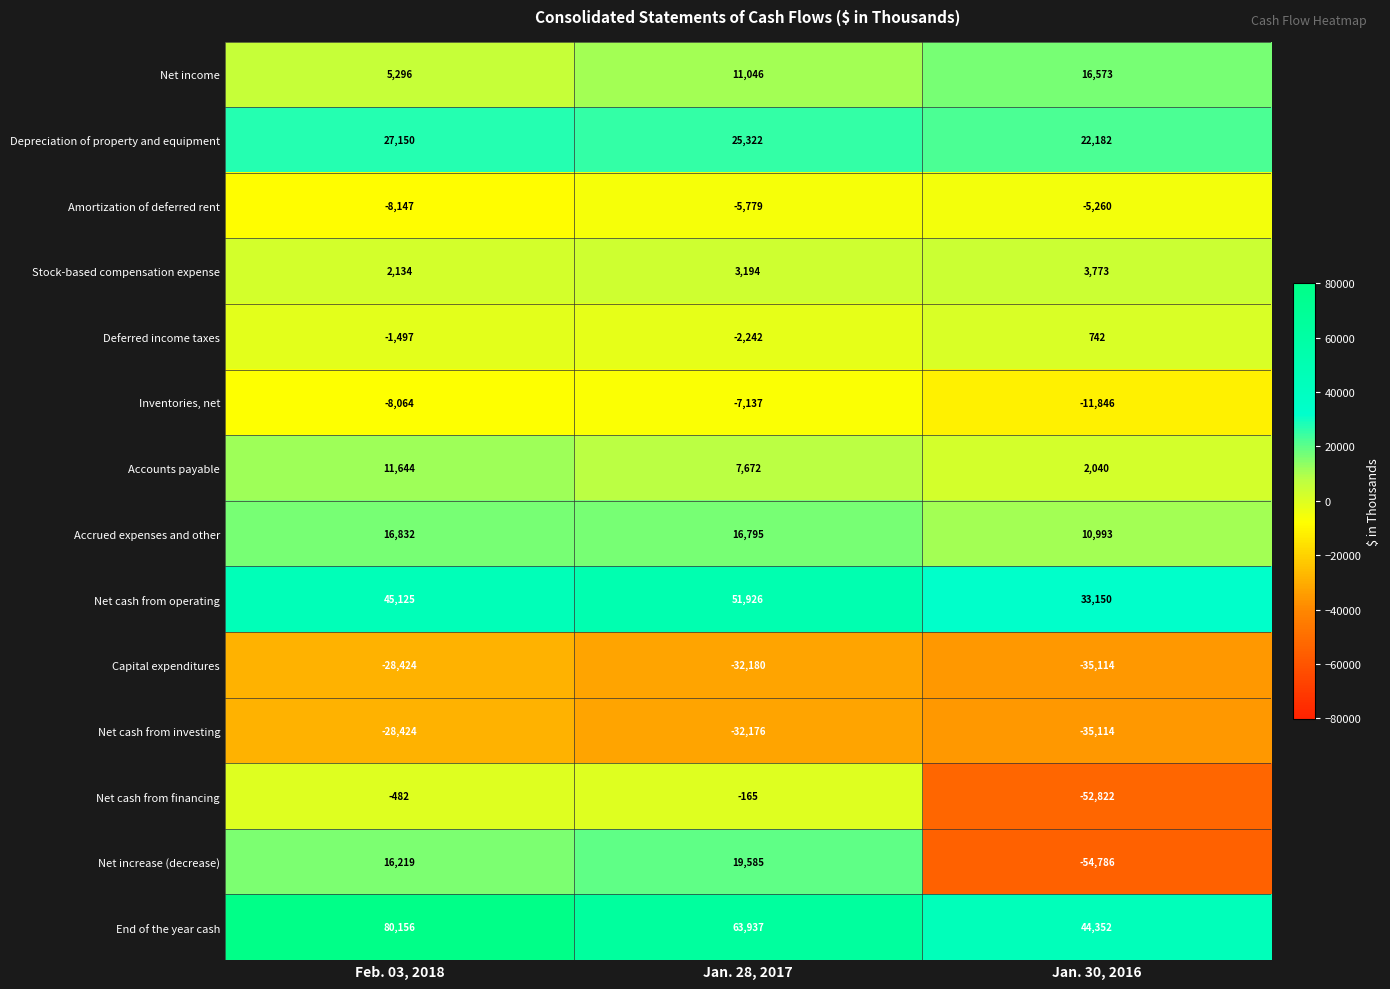

Which series has the largest total across all categories?

End of the year cash